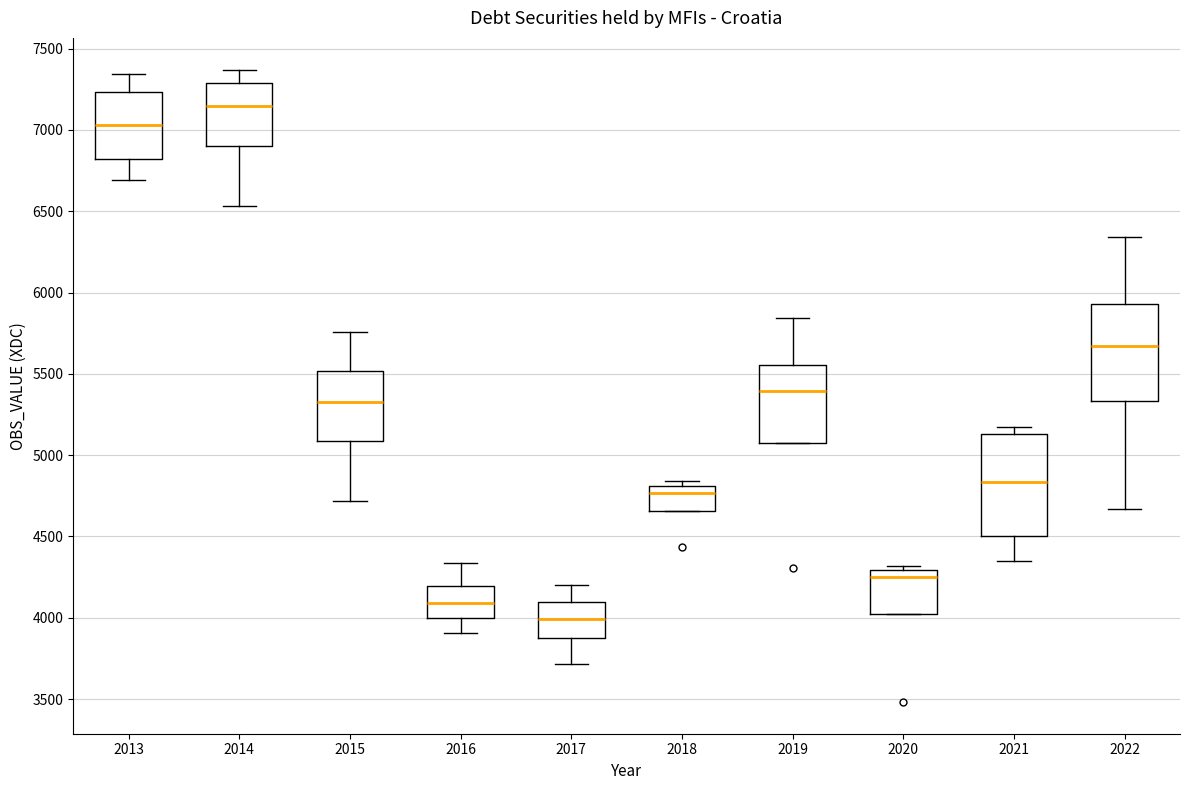

Where does the median line of the box at x = 2022 sit on the y-axis? The values are not printed on the chart, so give them approximately, as read against the axis.

5650